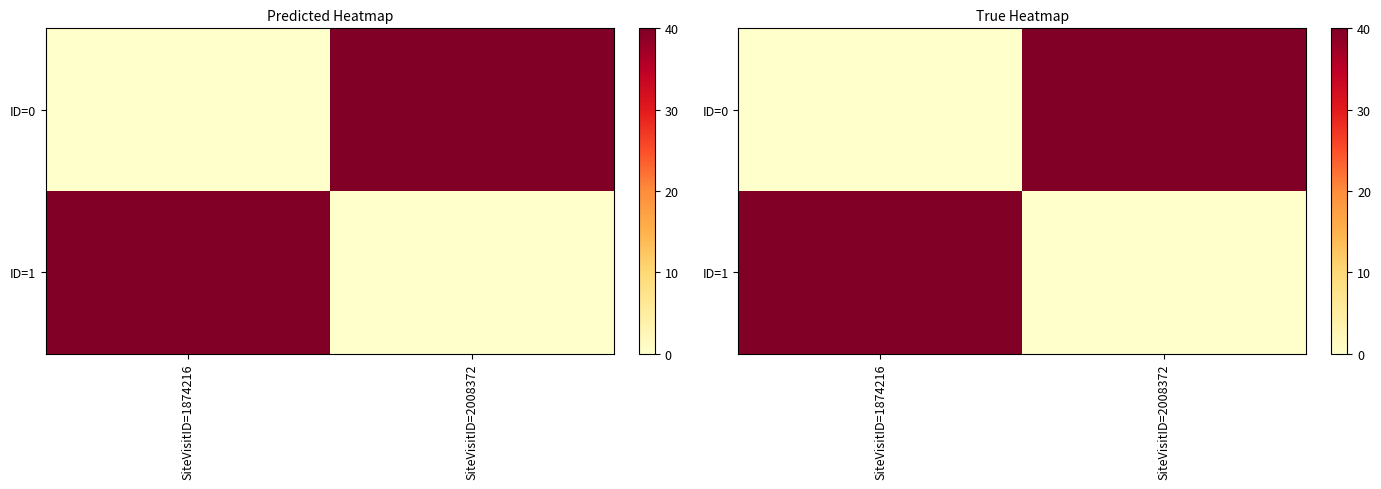

List the series in order of their peak value, highest first.

ID=0, ID=1